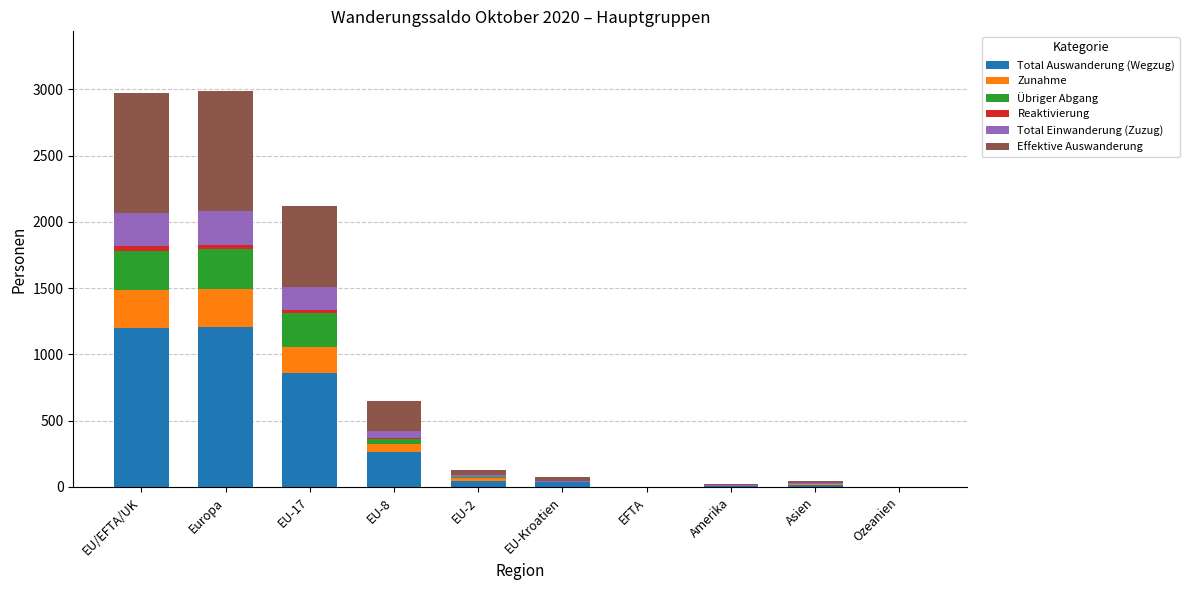

What is the maximum value for Total Auswanderung (Wegzug)?

1207